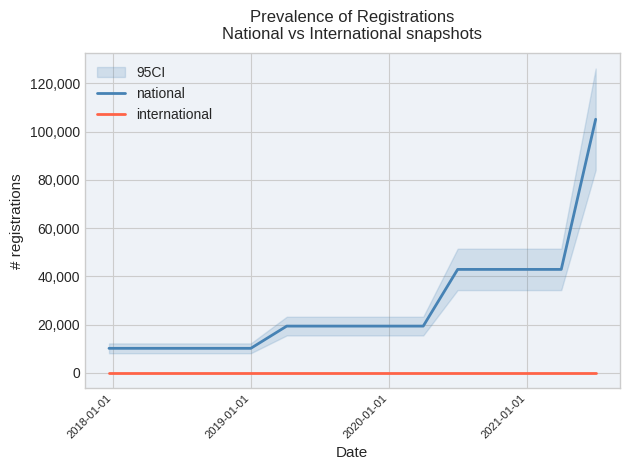

True or false: national has more than 0 interior local peaks.

False